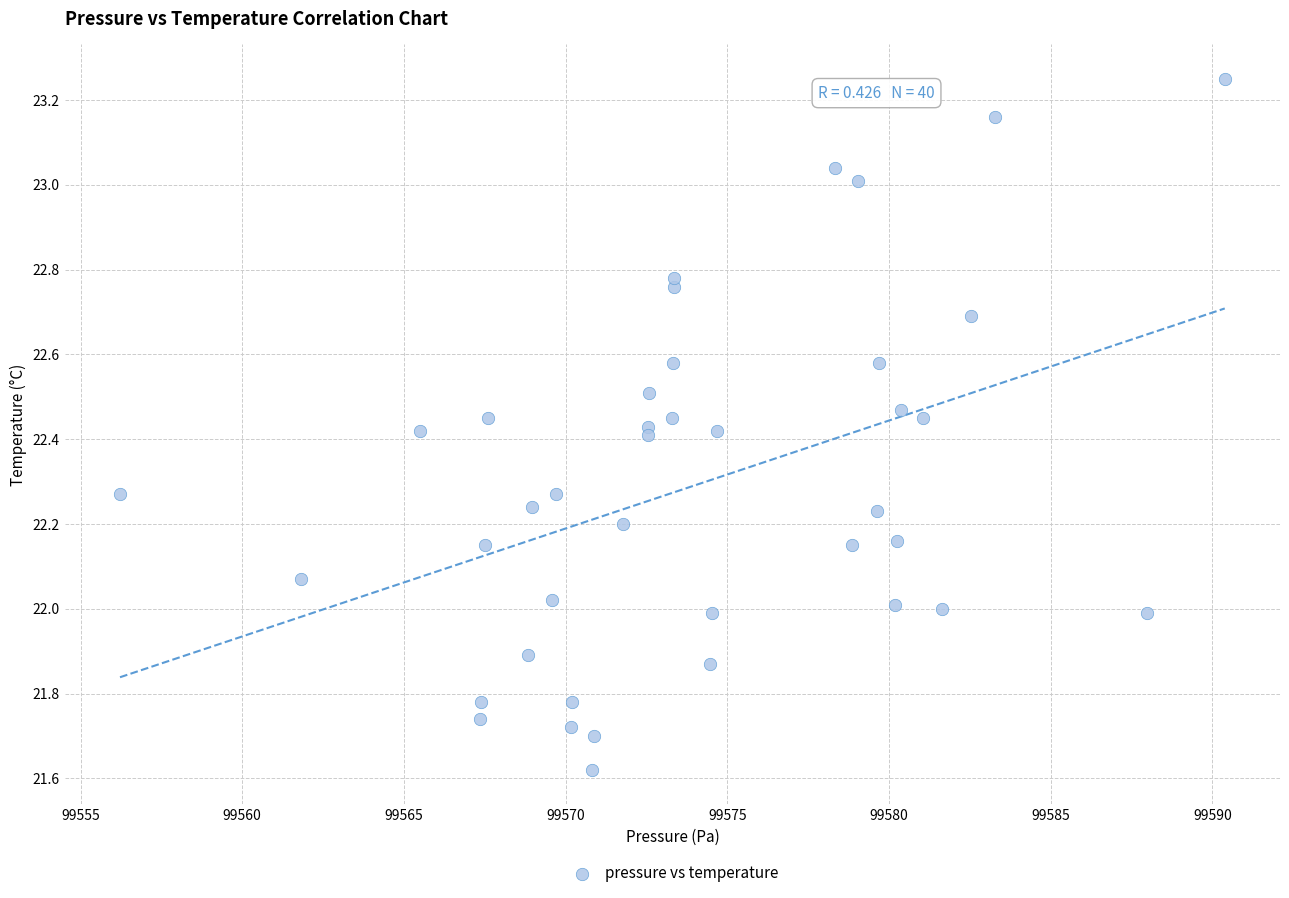

What is the range of Y values (max minus min)?

1.6